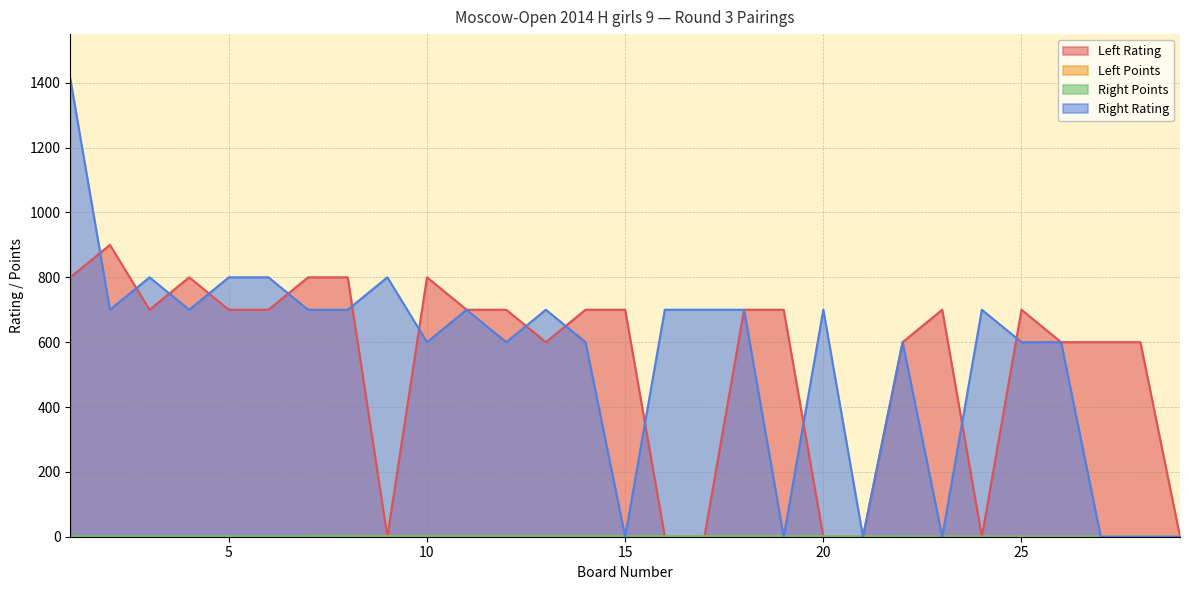

What are all the series names shown in the legend?

Left Rating, Left Points, Right Points, Right Rating